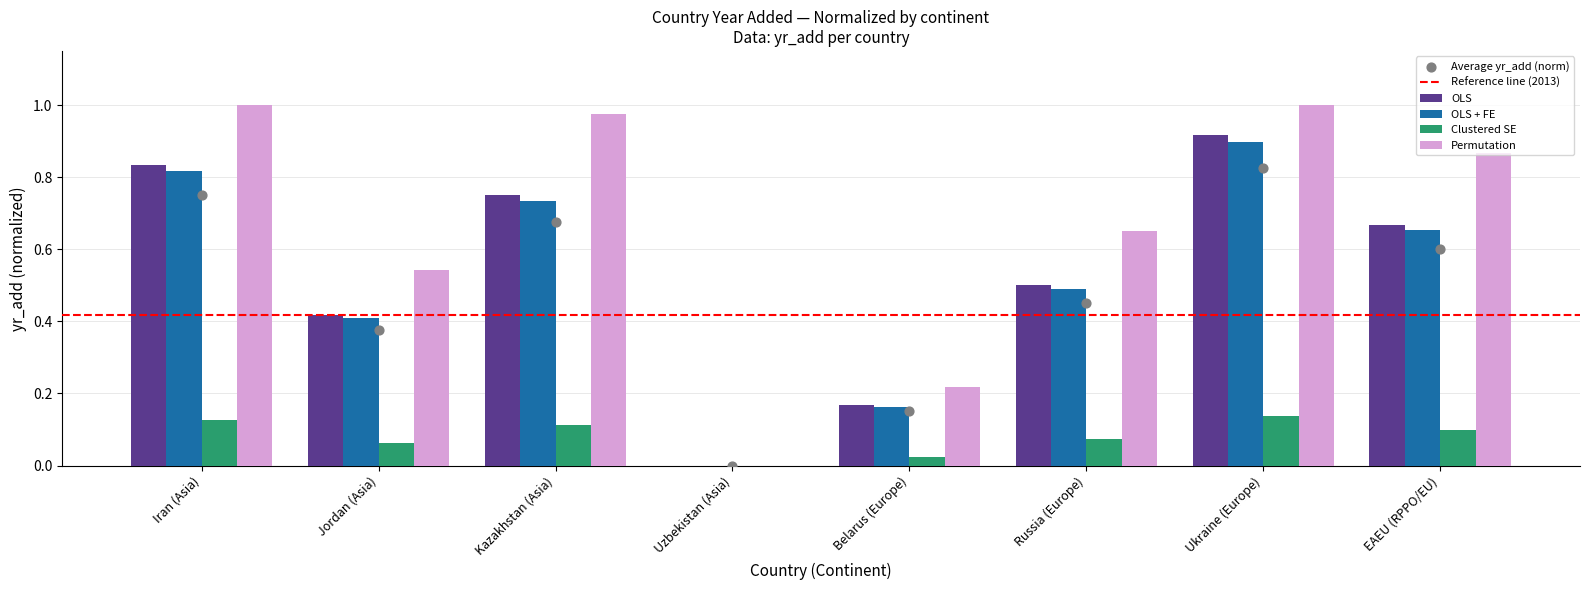

At which category is the sum across all series the highest?

Ukraine (Europe)